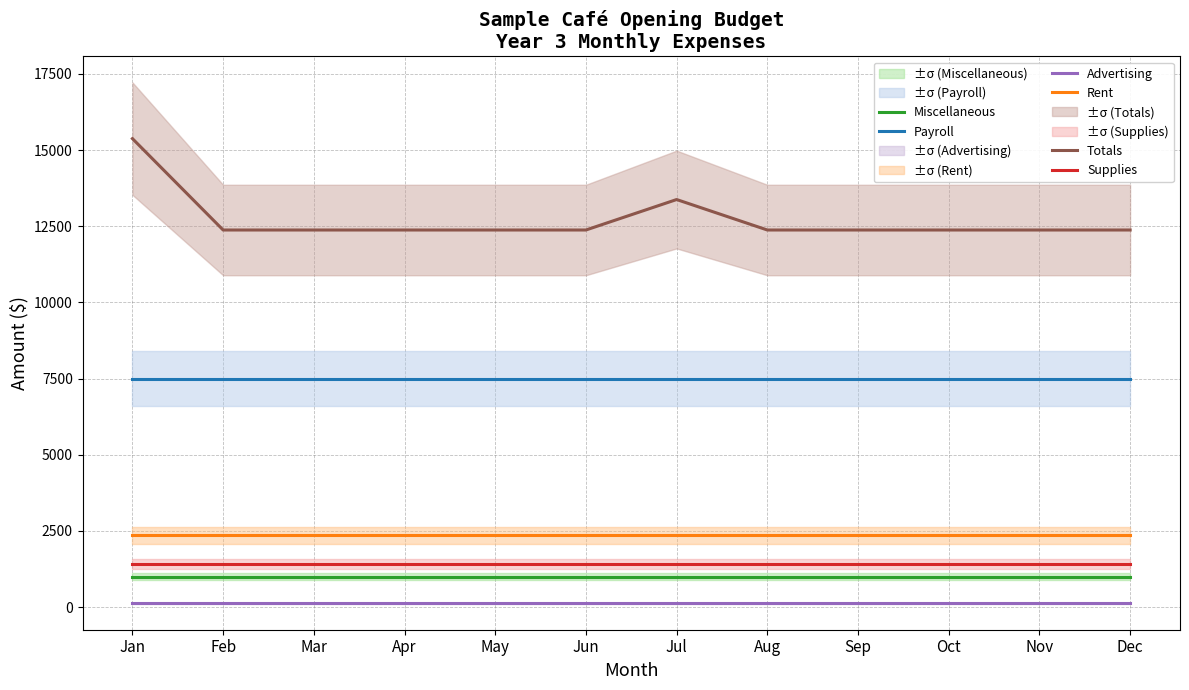

The Advertising series shows 46 at Dec. True or false?

False